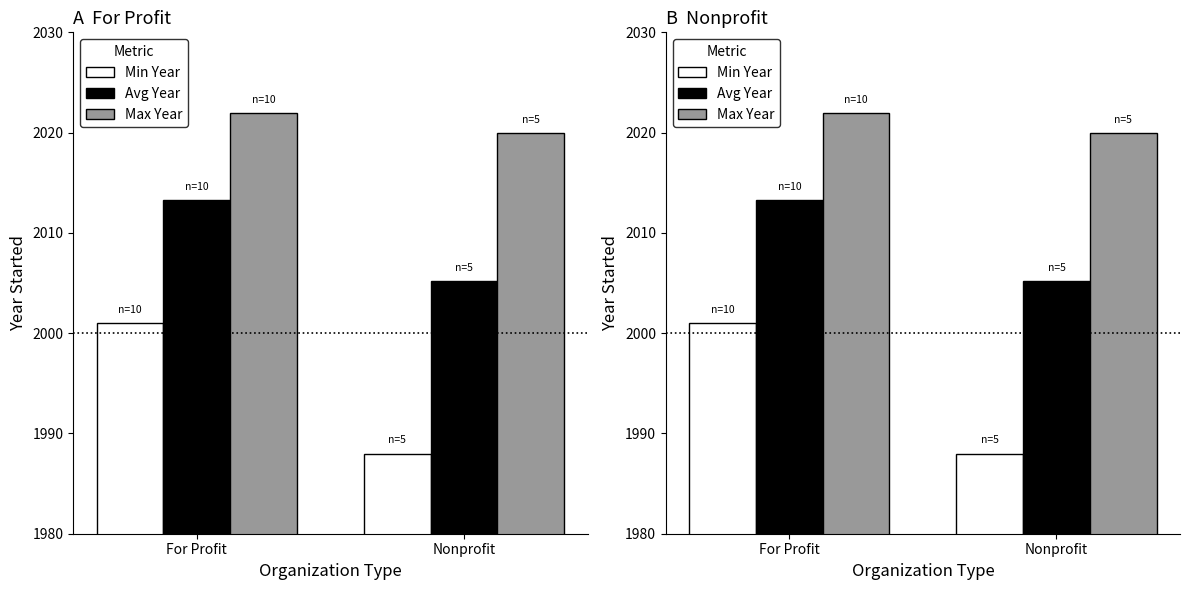

What is the minimum value for Min Year?

1988.0